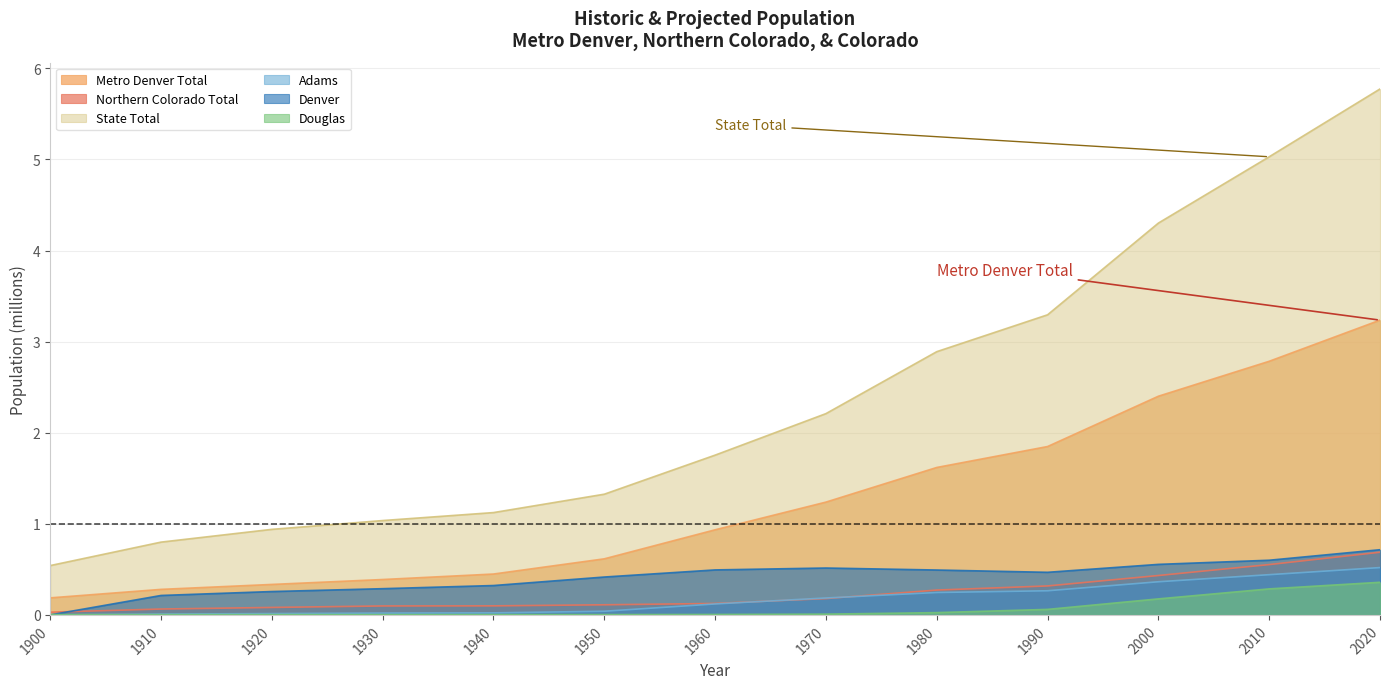

Rank the series by their maximum value, from lowest to highest.

Douglas, Adams, Northern Colorado Total, Denver, Metro Denver Total, State Total